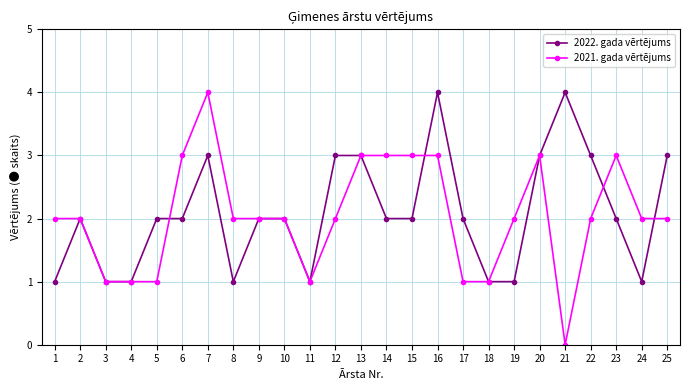

Does the chart have visible grid lines?

Yes